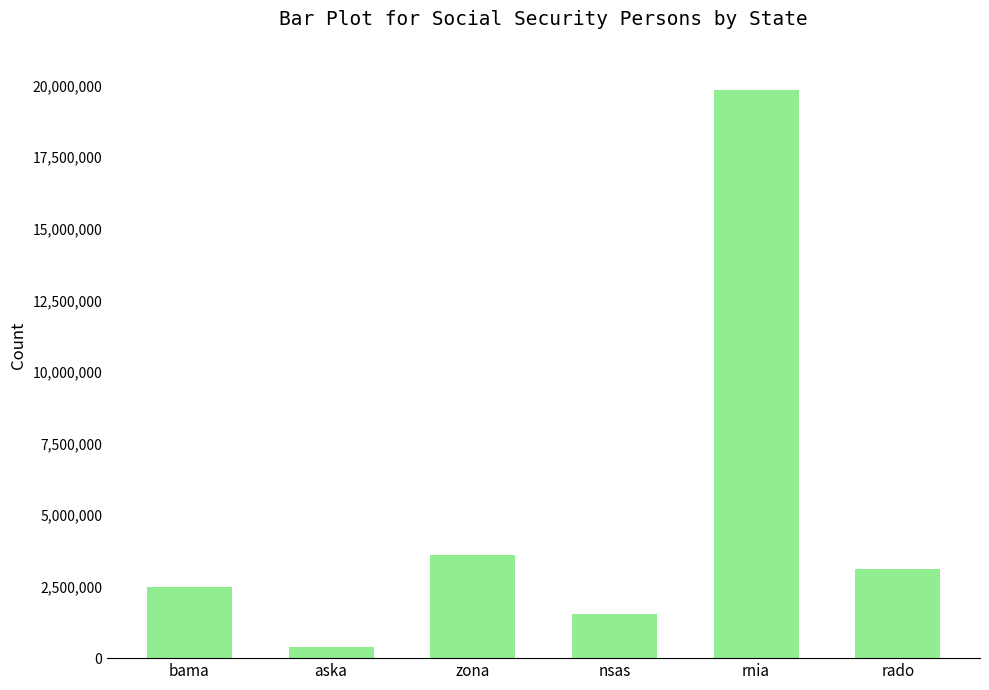

What is the label of the 1st bar from the left?

bama